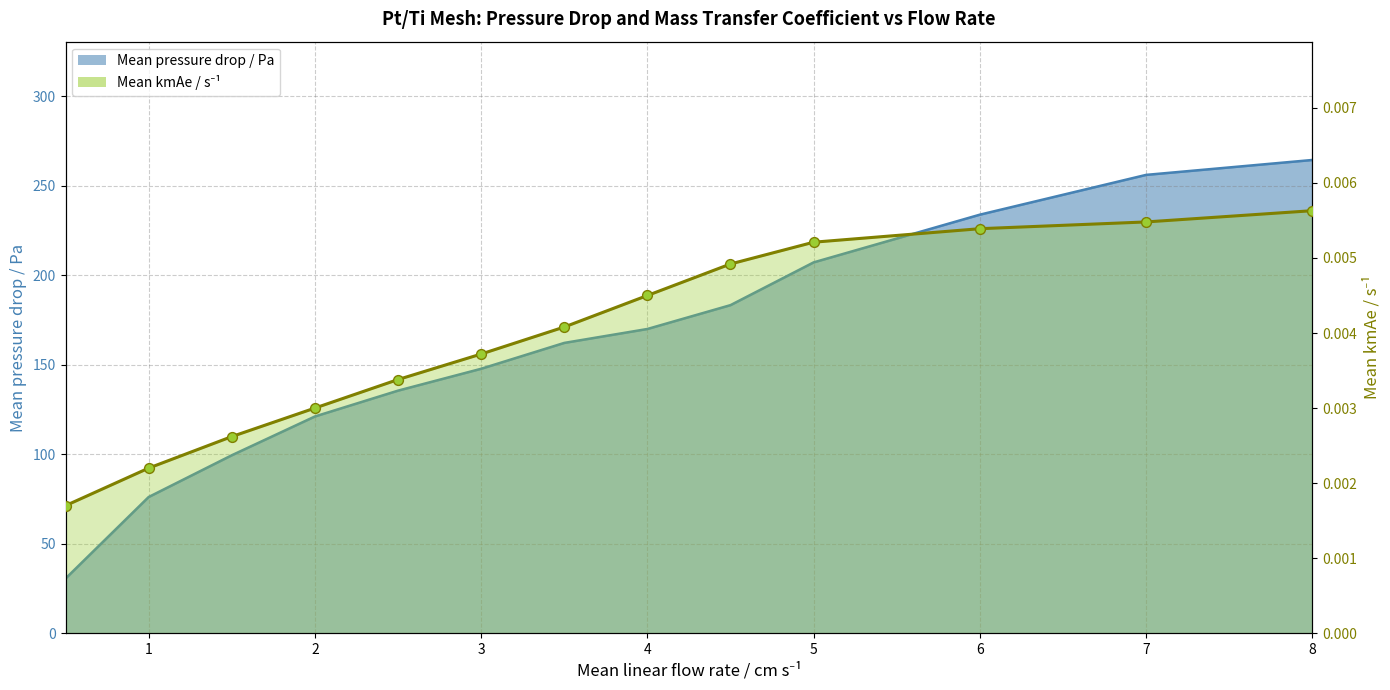

Which series has the largest total across all categories?

Mean pressure drop / Pa